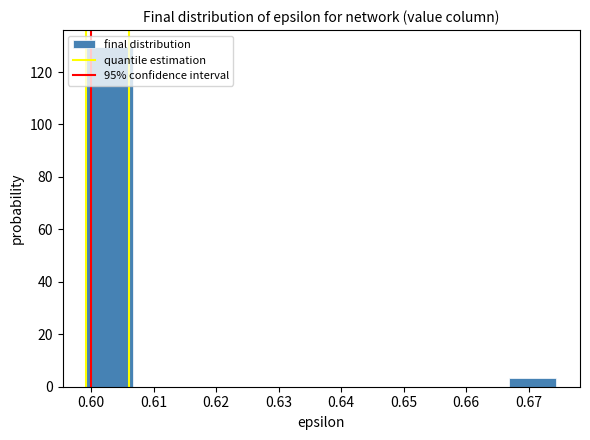

Reading left to right, list every bar in this chart as the range it spans on the x-axis followed by its height. Neither the bar edges nor the heights are printed on the chart, so give them approximately, as read against the axes.

0.599 to 0.607: 130
0.607 to 0.614: 0
0.614 to 0.622: 0
0.622 to 0.629: 0
0.629 to 0.637: 0
0.637 to 0.644: 0
0.644 to 0.652: 0
0.652 to 0.659: 0
0.659 to 0.667: 0
0.667 to 0.674: 4